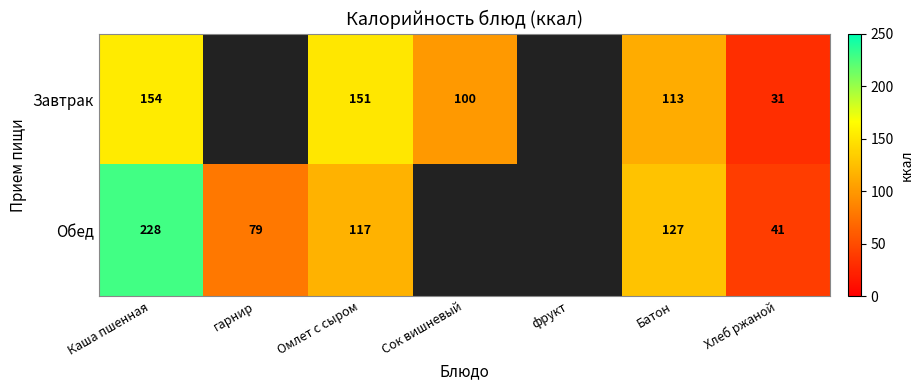

Which has a higher value, фрукт or Сок вишневый?

Сок вишневый